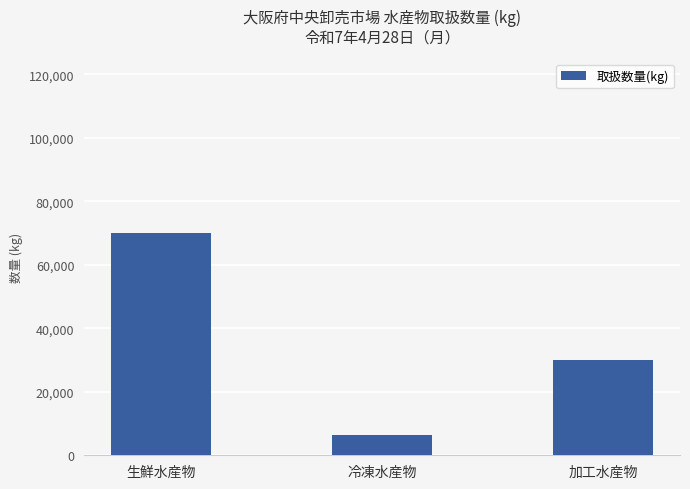

How many values are between 6400 and 69900?

3